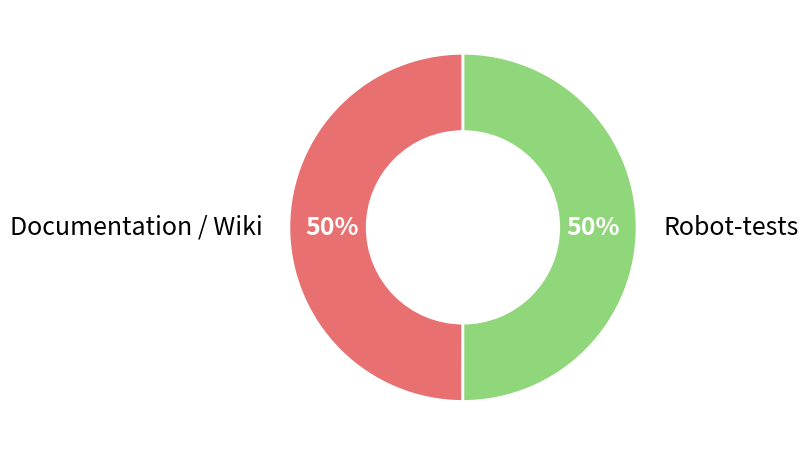

To the nearest percent, what is the combined percentage of Robot-tests and Documentation / Wiki?

100%